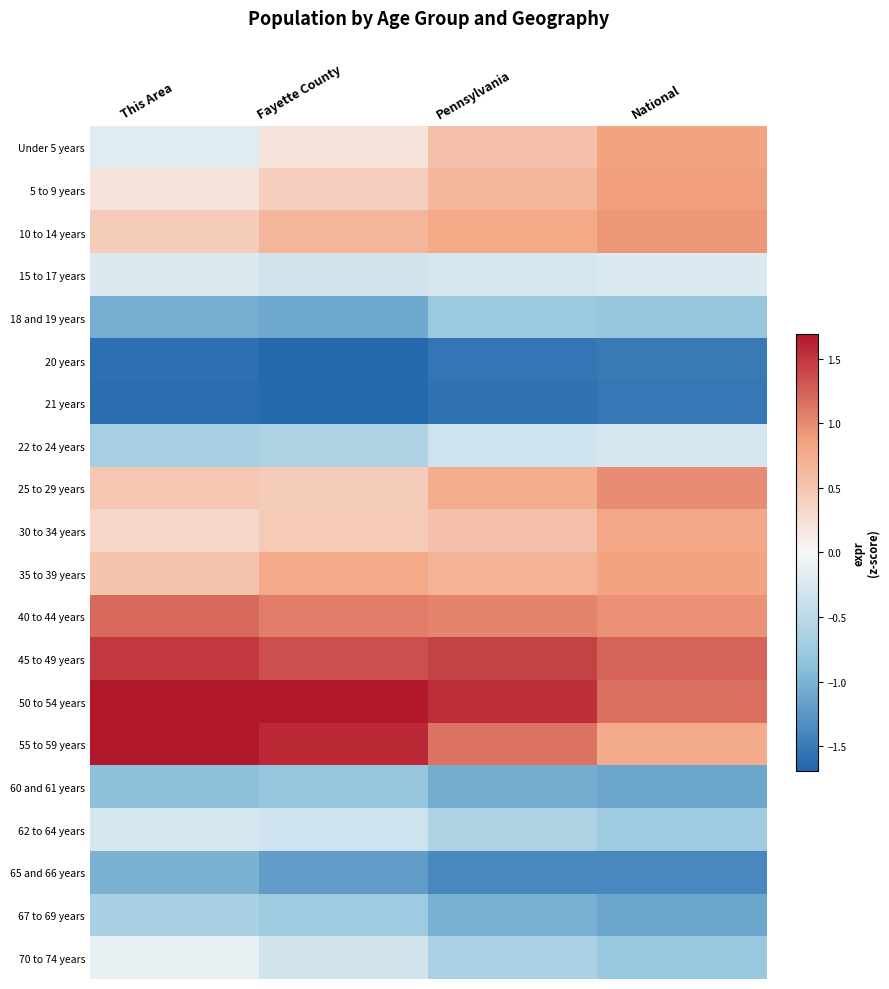

What is the minimum value shown in the chart?

-1.7